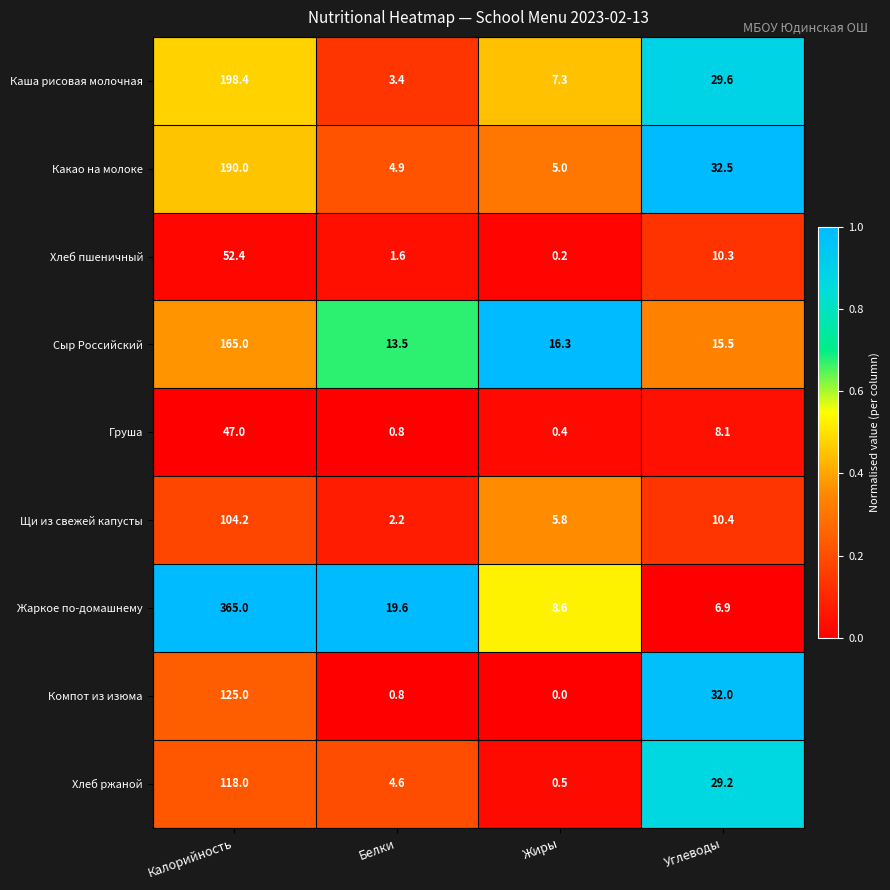

True or false: Сыр Российский has a value of 16.3 at Жиры.

True